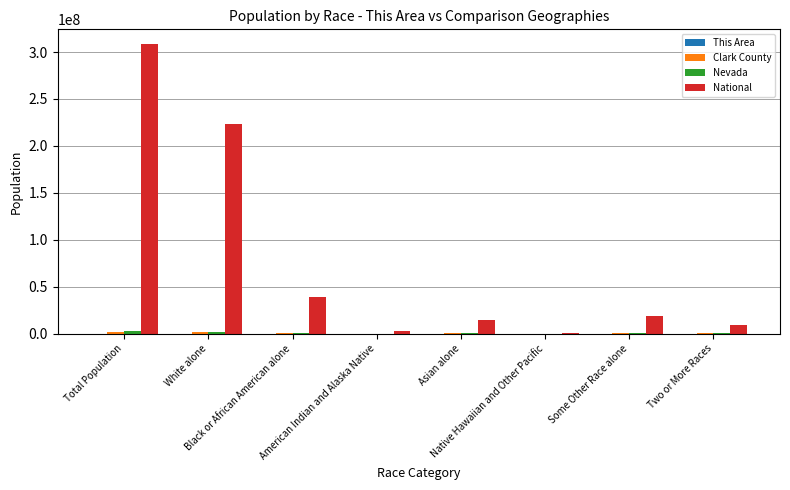

What is the maximum value shown in the chart?

308745538